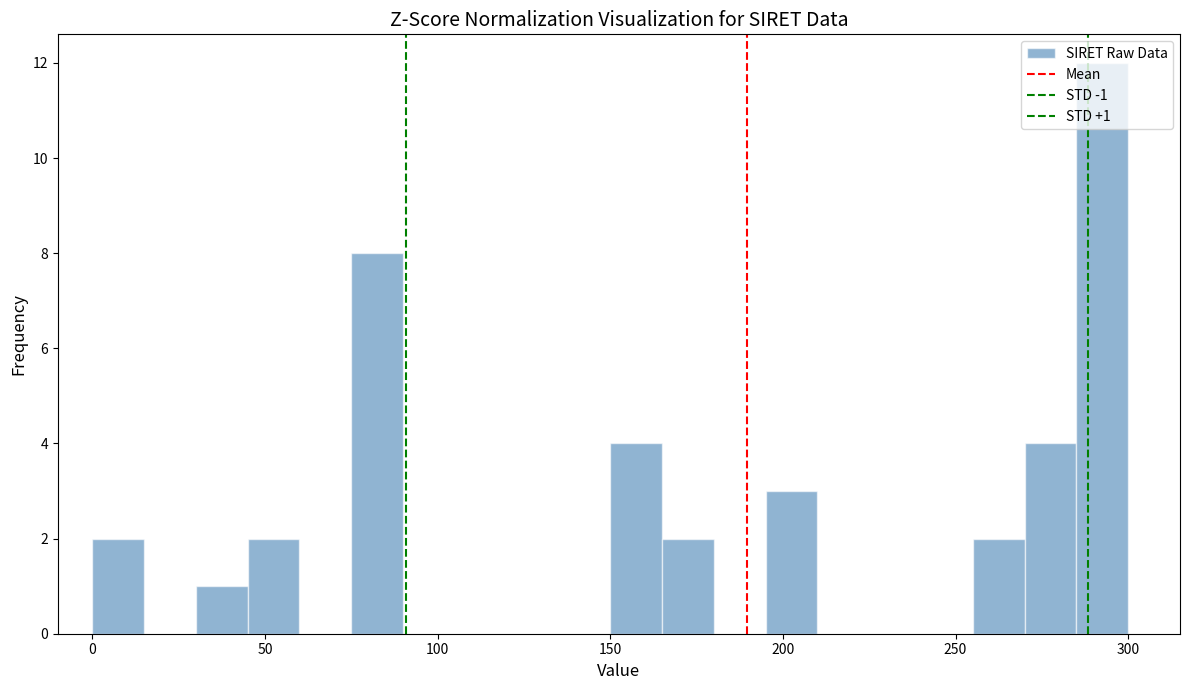

Around what value on the x-axis is the tallest bar? Give the approximate position of its centre, as read against the axis.

295